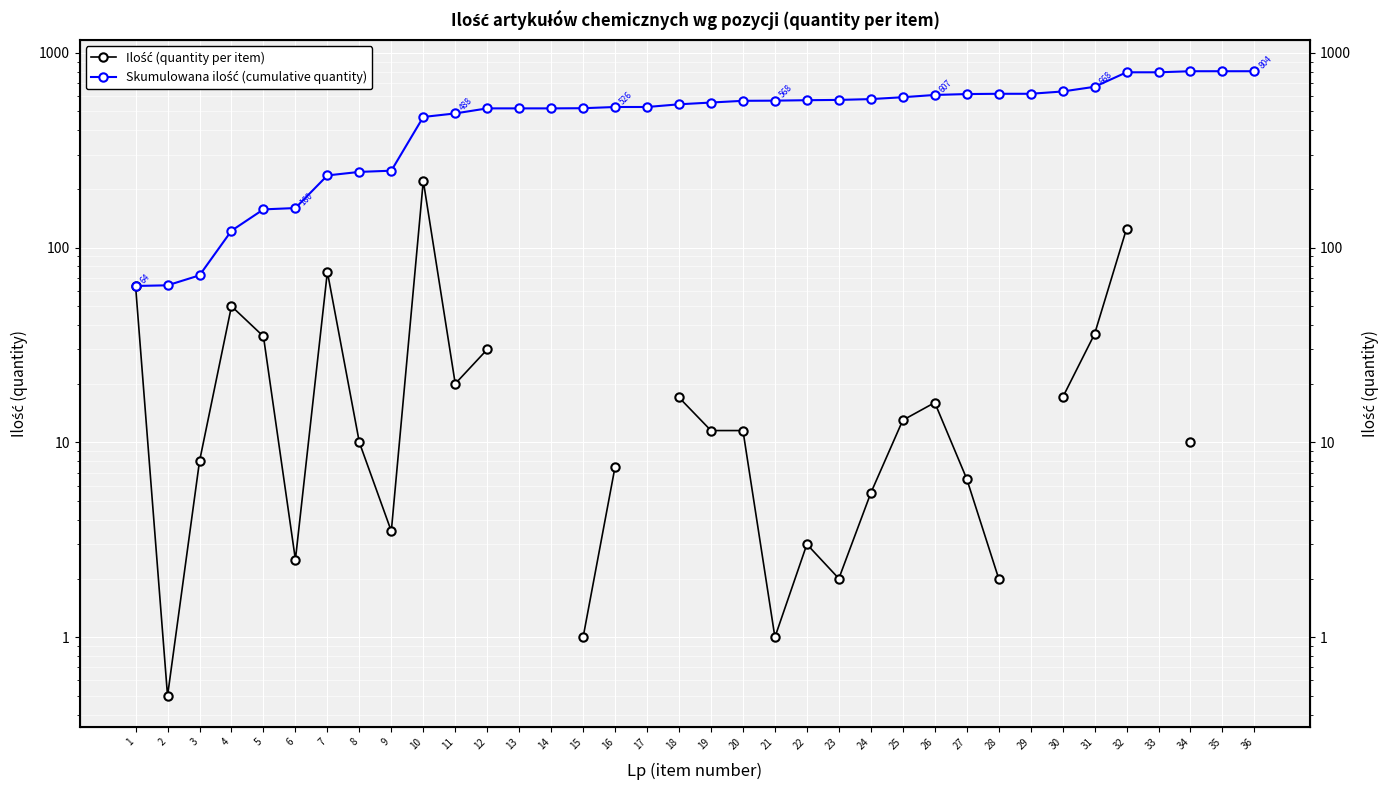

Is the value of Ilość (quantity per item) at 5 greater than the value of Skumulowana ilość (cumulative quantity) at 3?

No